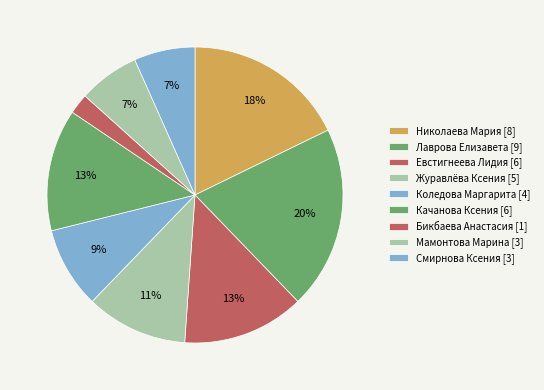

Which slice is the largest?

Лаврова Елизавета [9]